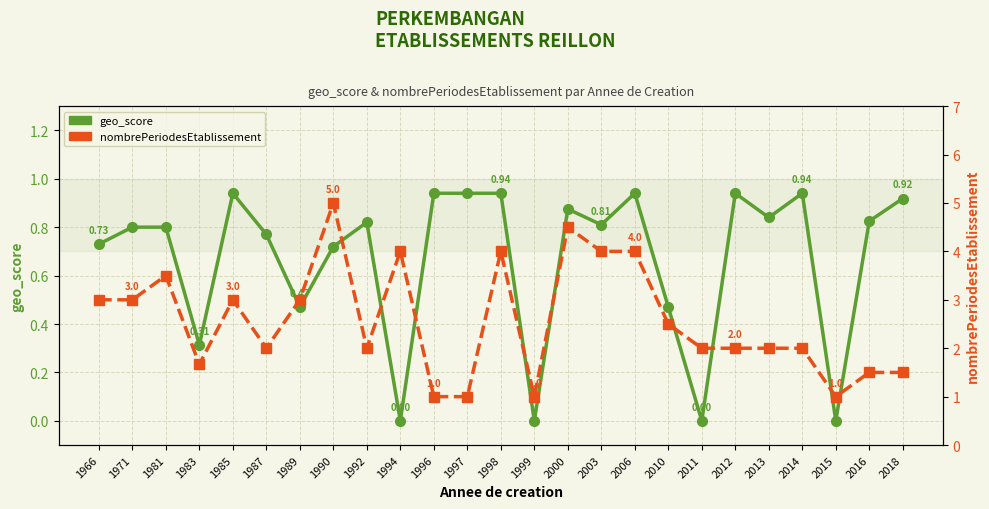

True or false: geo_score and nombrePeriodesEtablissement cross at least once.

False